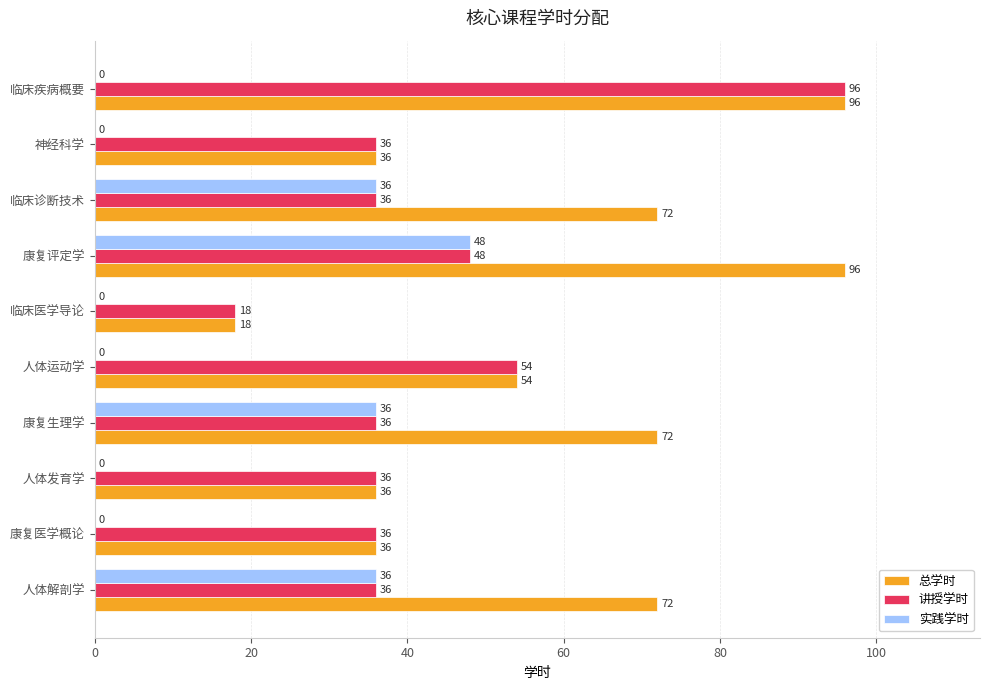

Which series has the largest total across all categories?

总学时